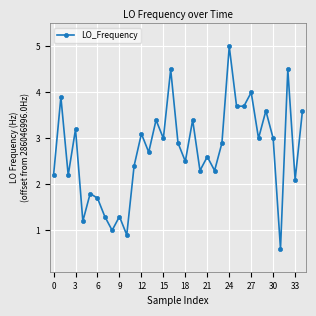

True or false: there are more than 0 points higher than both neighbors.

True